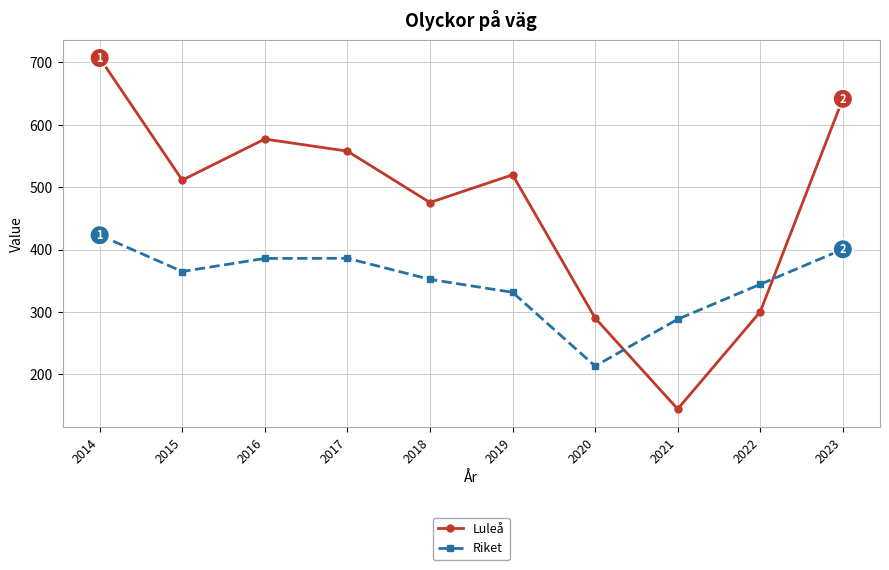

What is the minimum value shown in the chart?

144.5